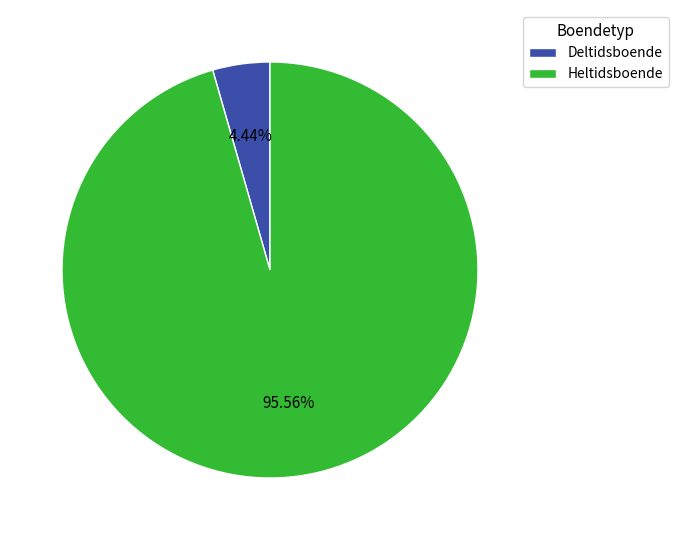

Is there a majority slice in this chart?

Yes